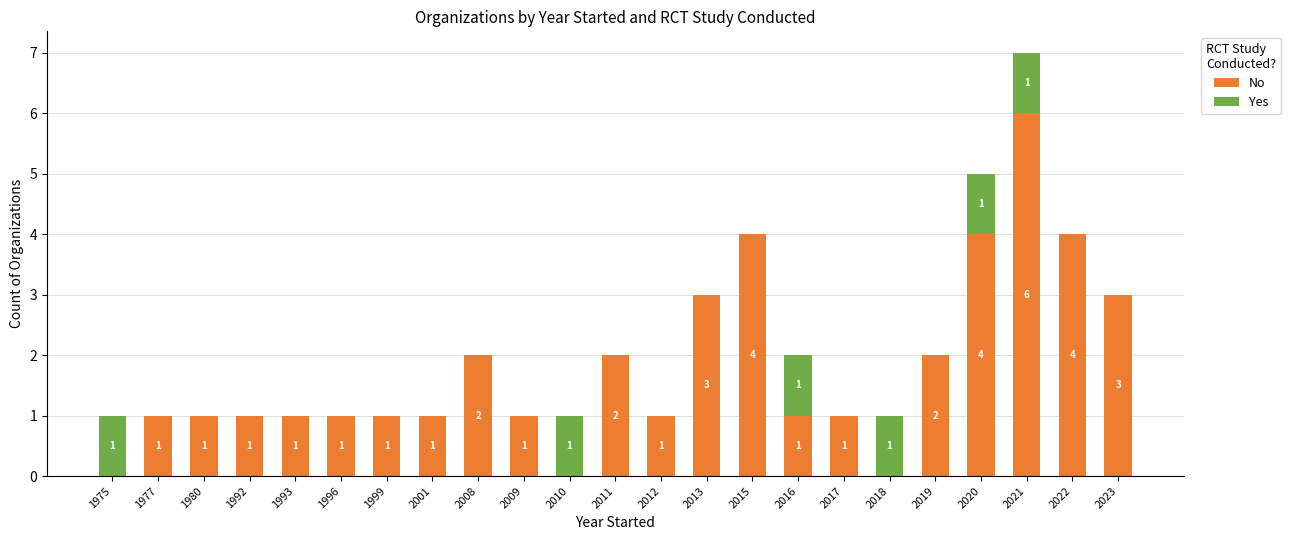

What is the sum of all No values?

41